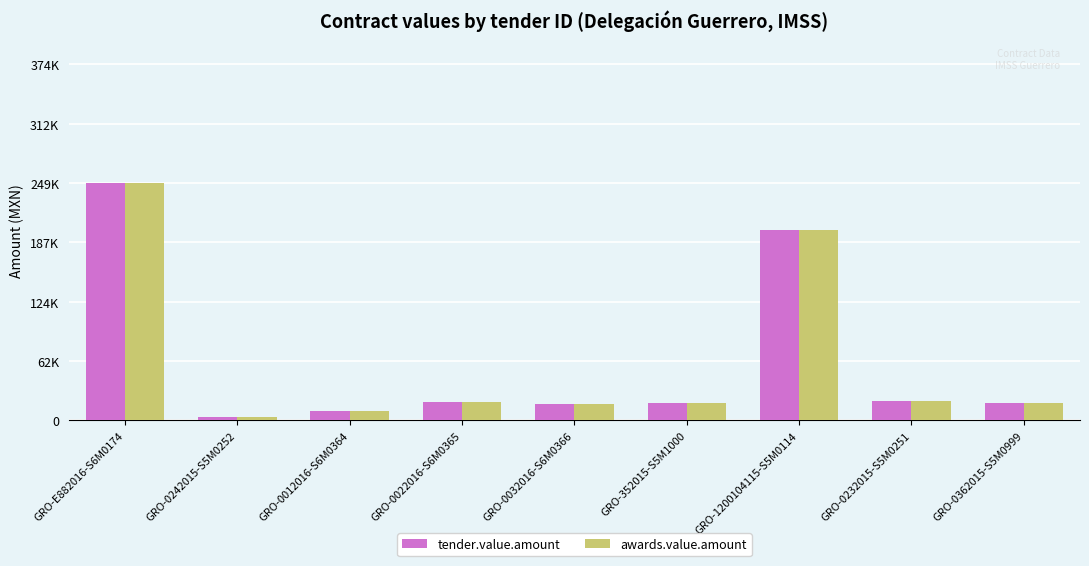

What are all the series names shown in the legend?

tender.value.amount, awards.value.amount